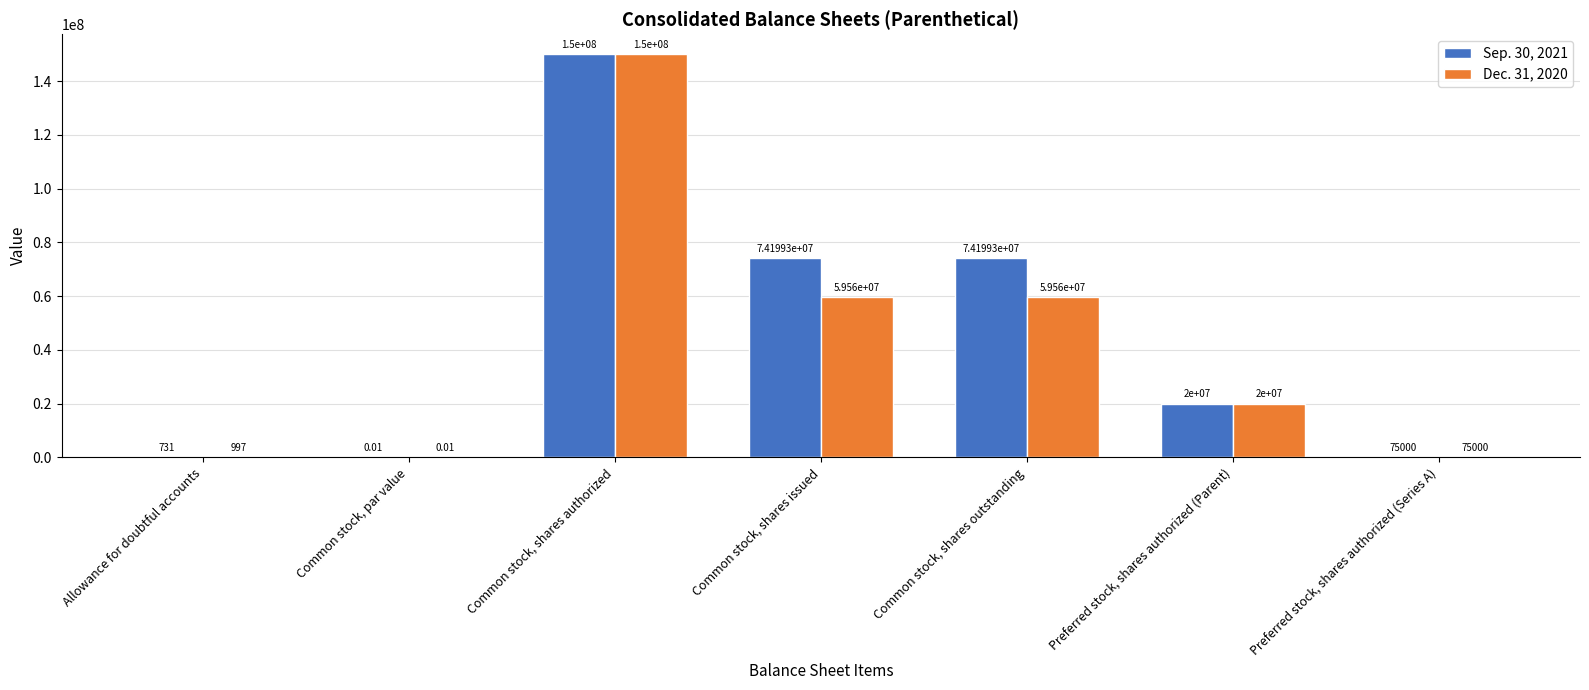

Where does the Dec. 31, 2020 series first go above 20000000?

Common stock, shares authorized